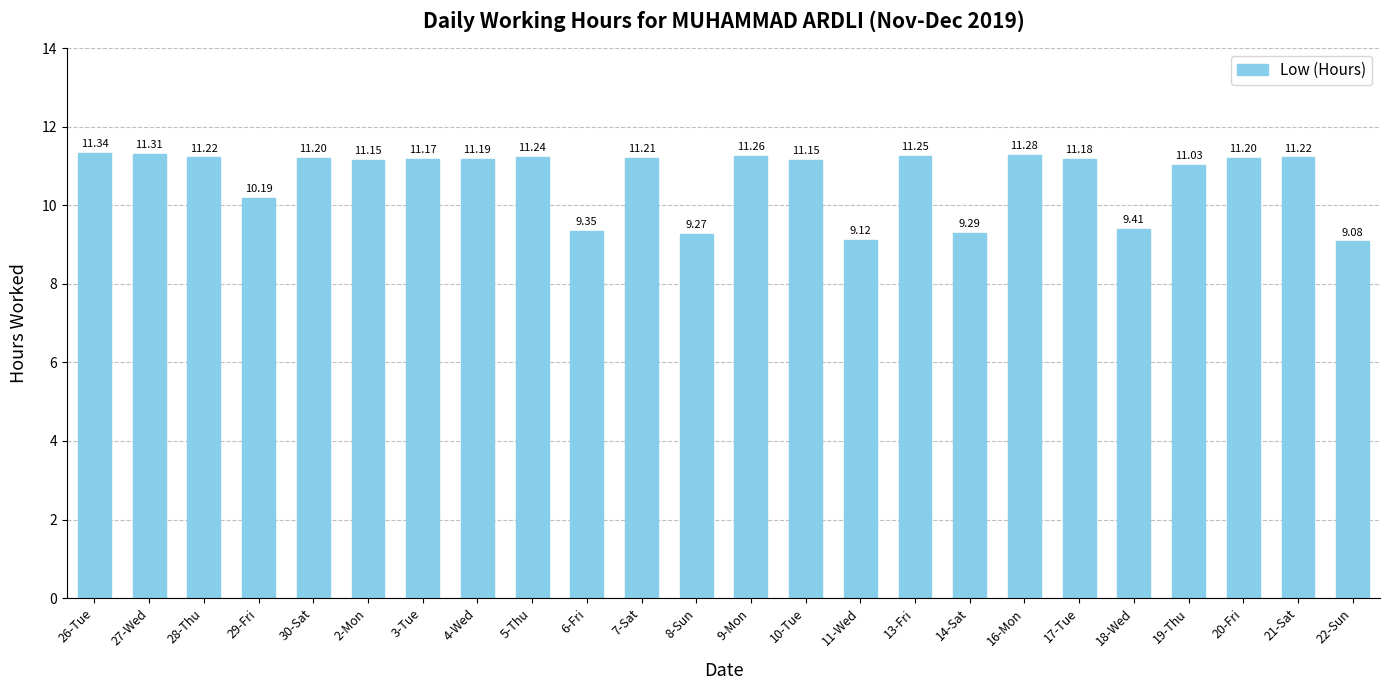

What is the ratio of the value at 14-Sat to the value at 16-Mon?

0.8